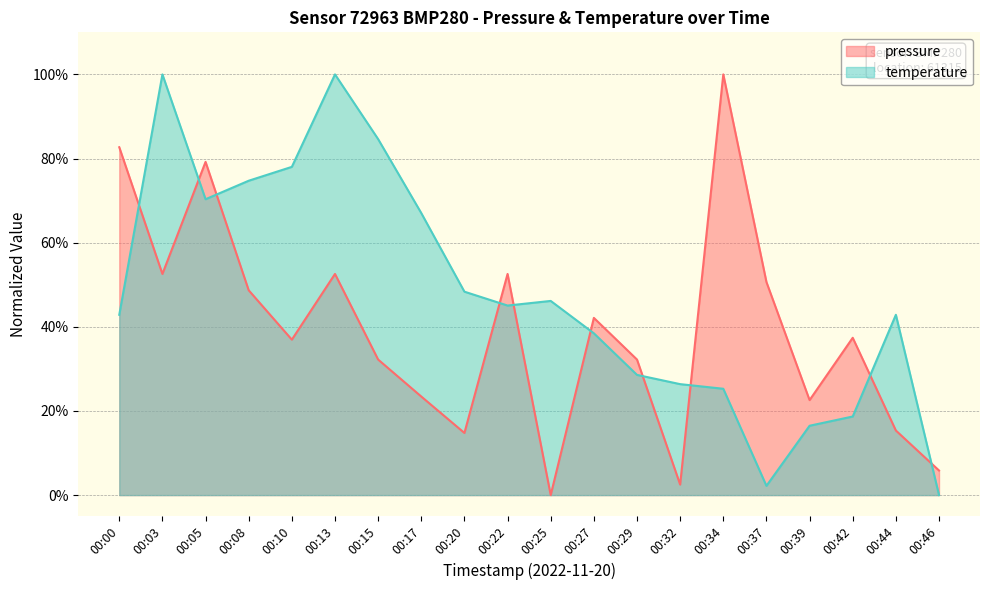

Reading right to left, extract all data points from this chart.

pressure: 5.8	15.4	37.4	22.6	50.6	100.0	2.5	32.2	42.1	0.0	52.6	14.8	23.4	32.2	52.6	36.9	48.7	79.2	52.6	82.7
temperature: 0.0	42.9	18.7	16.5	2.2	25.3	26.4	28.6	38.5	46.2	45.1	48.4	67.0	84.6	100.0	78.0	74.7	70.3	100.0	42.9